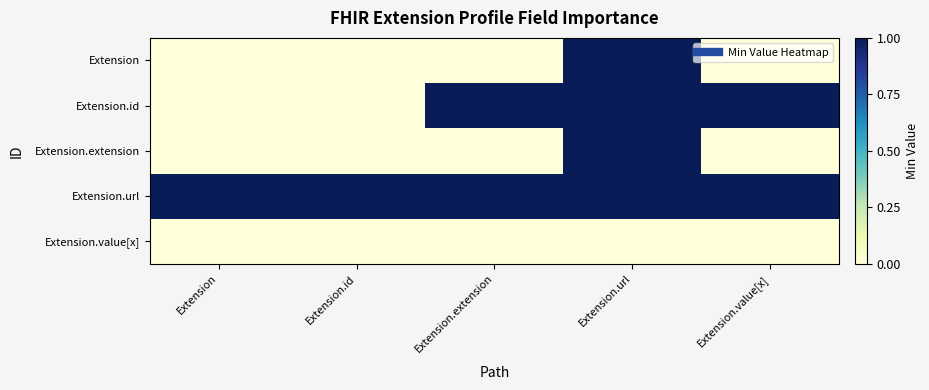

Which series has the widest spread of values?

Extension